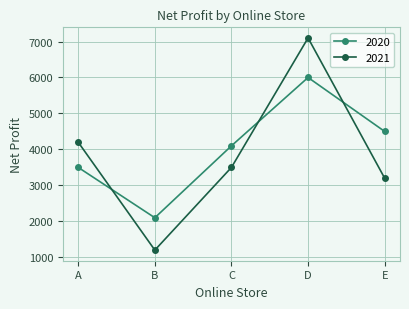

Rank the series by their maximum value, from highest to lowest.

2021, 2020